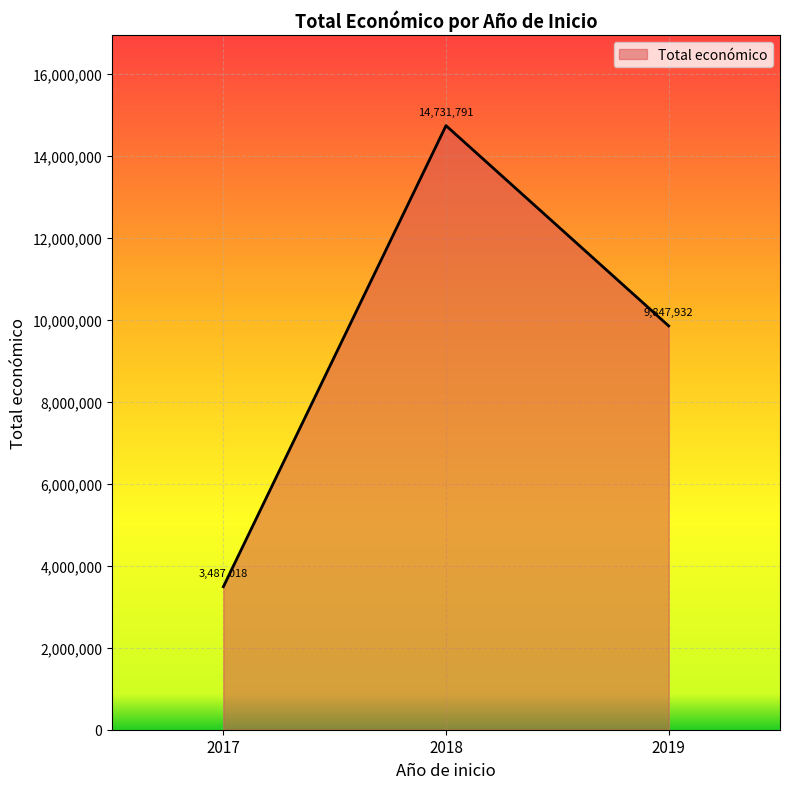

Does the chart display data point markers on the line(s)?

No